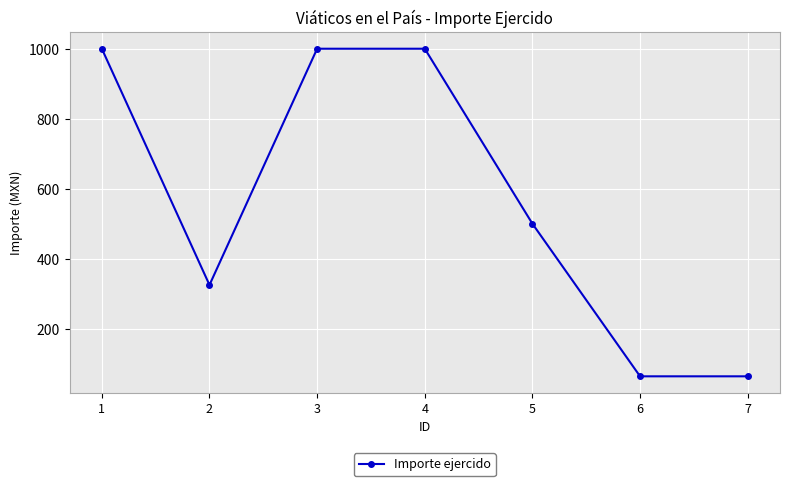

What is the average value?

565